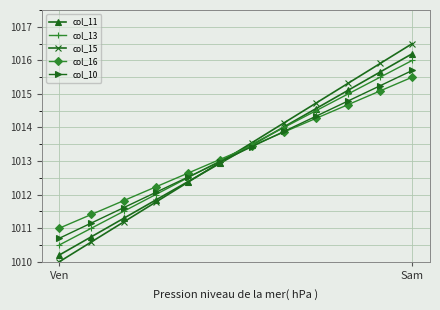

What is the value of the col_13 point at the 11th from the left?

1015.5